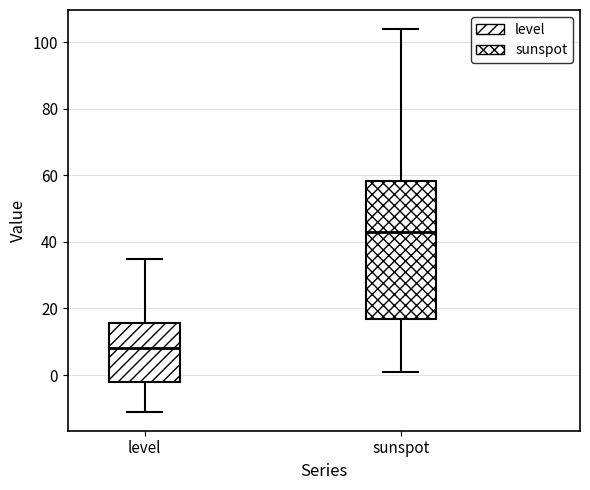

Reading left to right, read every box against the y-axis: the position of its median line, the range the box covers, and the ends of its whiskers. The values are not printed on the chart, so give them approximately, as read against the axis.

level: median 8, box -2 to 16, whiskers -10 to 36
sunspot: median 44, box 16 to 58, whiskers 2 to 104